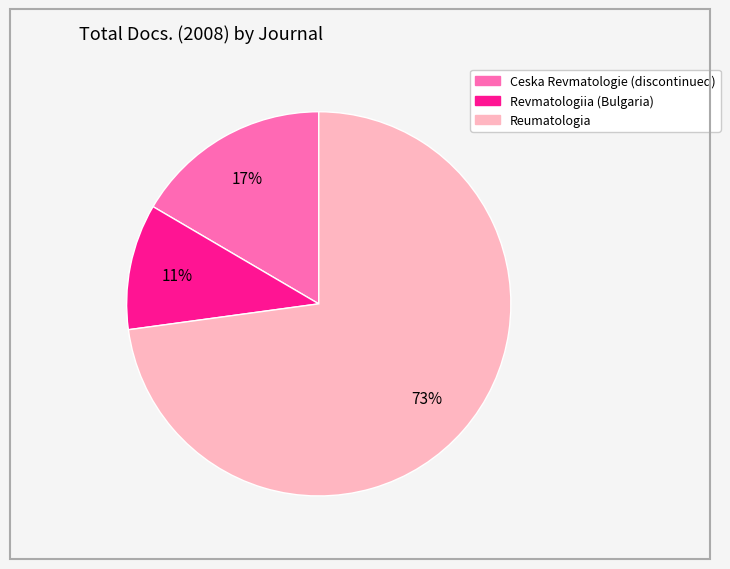

Between Reumatologia and Ceska Revmatologie (discontinued), which is larger?

Reumatologia